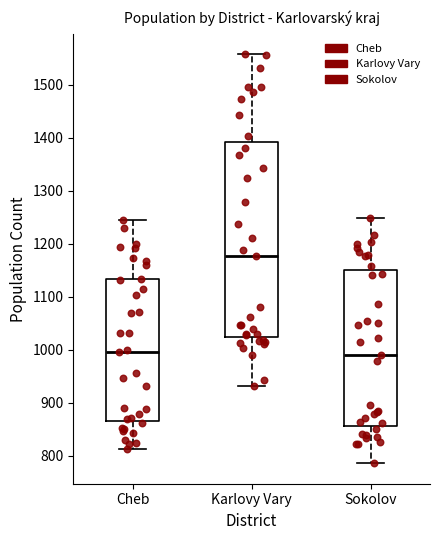

Reading left to right, read every box against the y-axis: the position of its median line, the range the box covers, and the ends of its whiskers. The values are not printed on the chart, so give them approximately, as read against the axis.

Cheb: median 1000, box 870 to 1130, whiskers 810 to 1250
Karlovy Vary: median 1180, box 1020 to 1390, whiskers 930 to 1560
Sokolov: median 990, box 860 to 1150, whiskers 790 to 1250